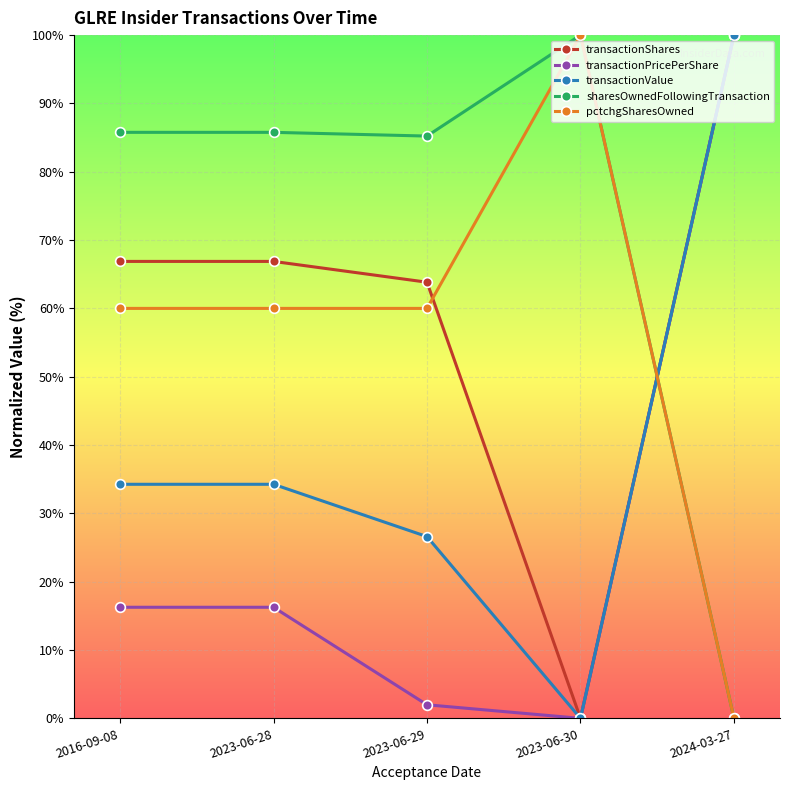

The value of transactionValue at 2023-06-28 is 34.3. True or false?

True